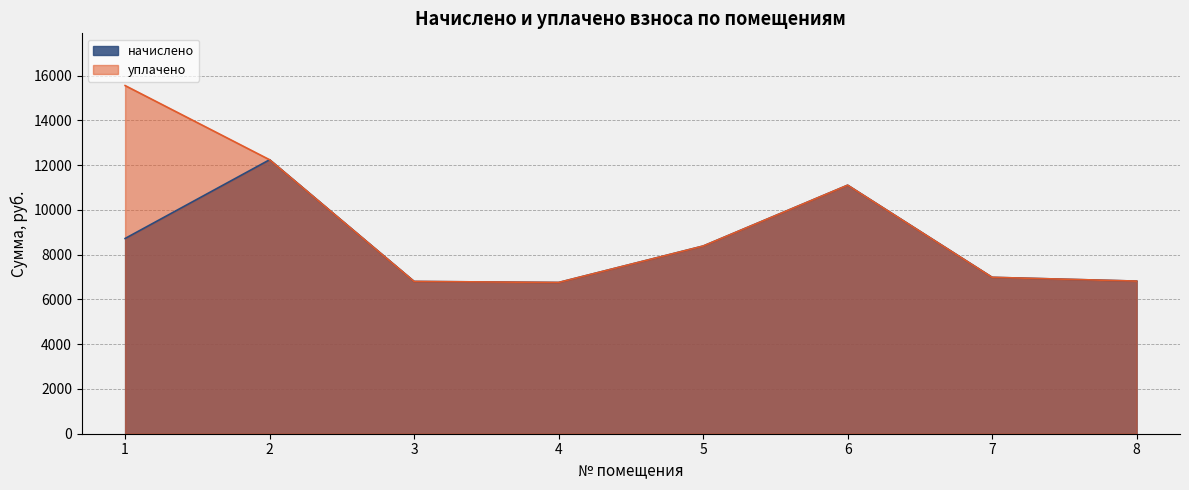

True or false: уплачено and начислено cross at least once.

False